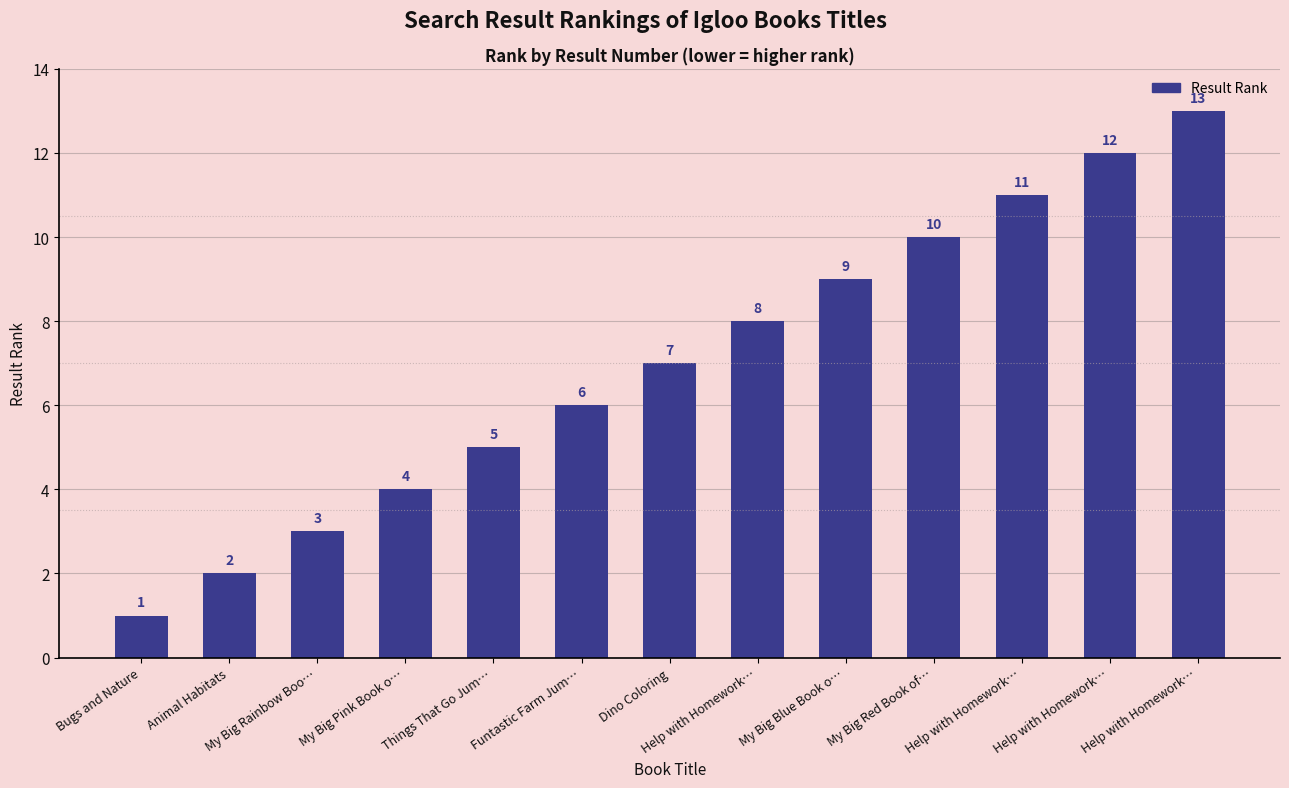

Reading right to left, what are all the values shown in this chart?

Help with Homework…=13	Help with Homework…=12	Help with Homework…=11	My Big Red Book of…=10	My Big Blue Book o…=9	Help with Homework…=8	Dino Coloring=7	Funtastic Farm Jum…=6	Things That Go Jum…=5	My Big Pink Book o…=4	My Big Rainbow Boo…=3	Animal Habitats=2	Bugs and Nature=1